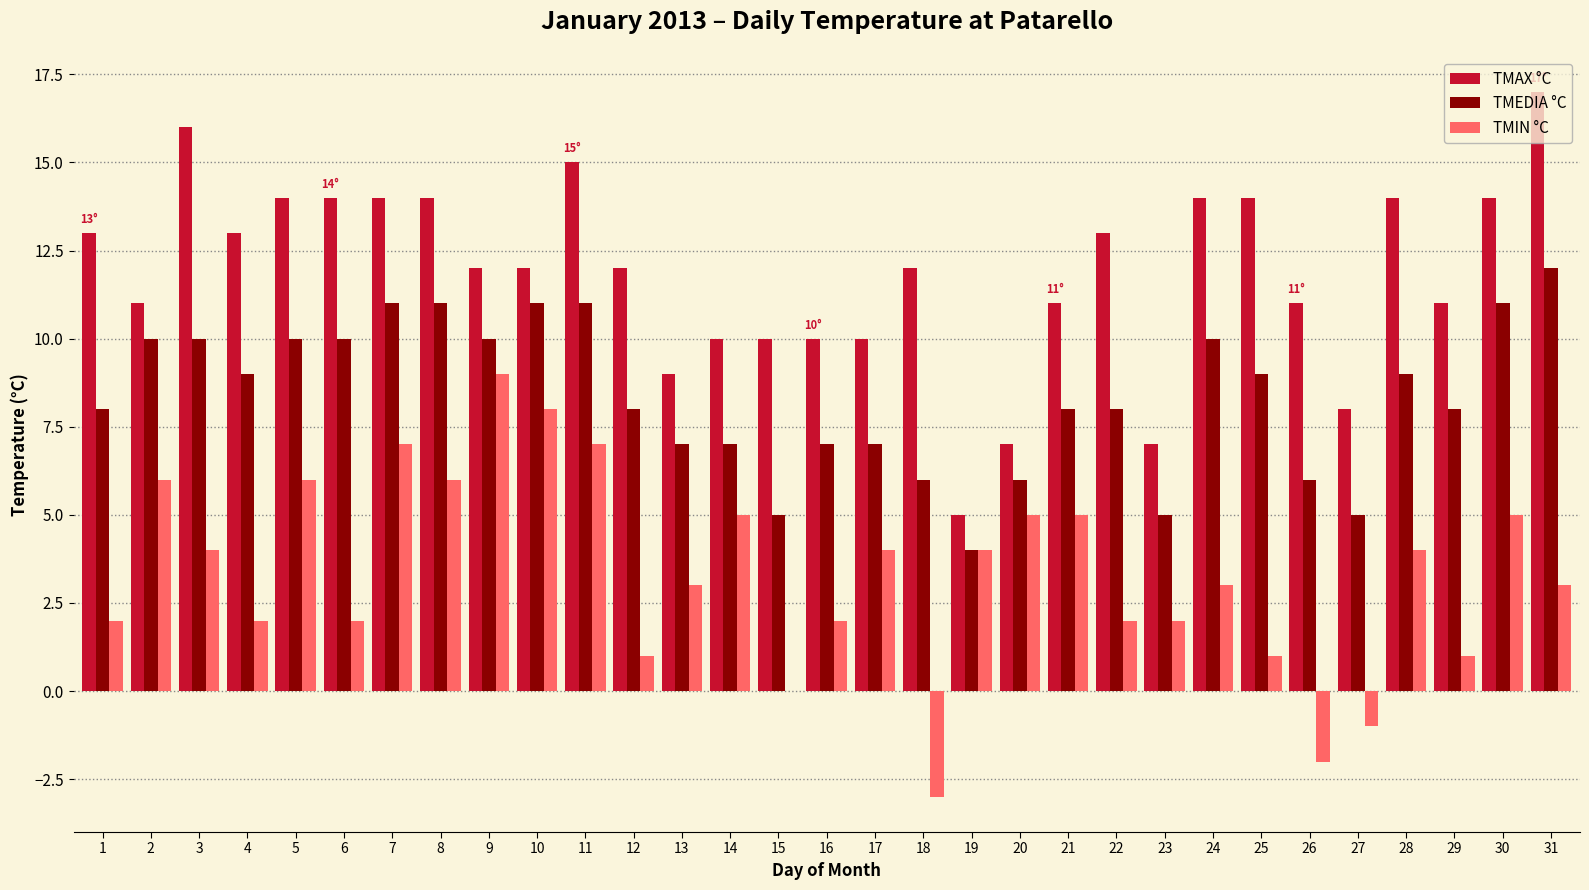

Count the number of categories in the chart.

31